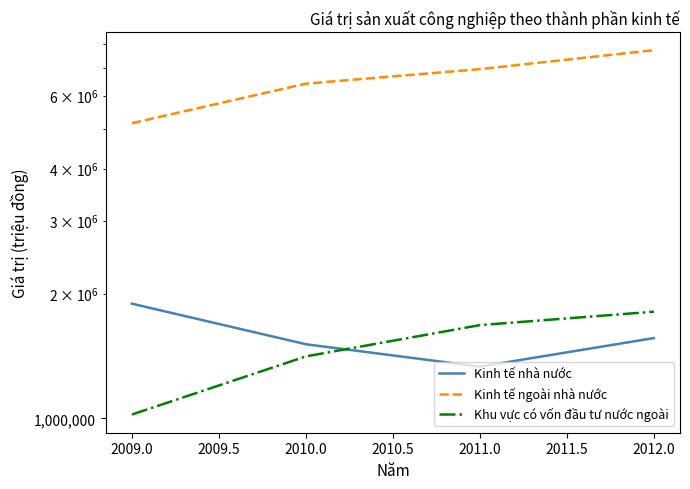

What is the value of the Kinh tế ngoài nhà nước point at the 1st from the left?

5151200